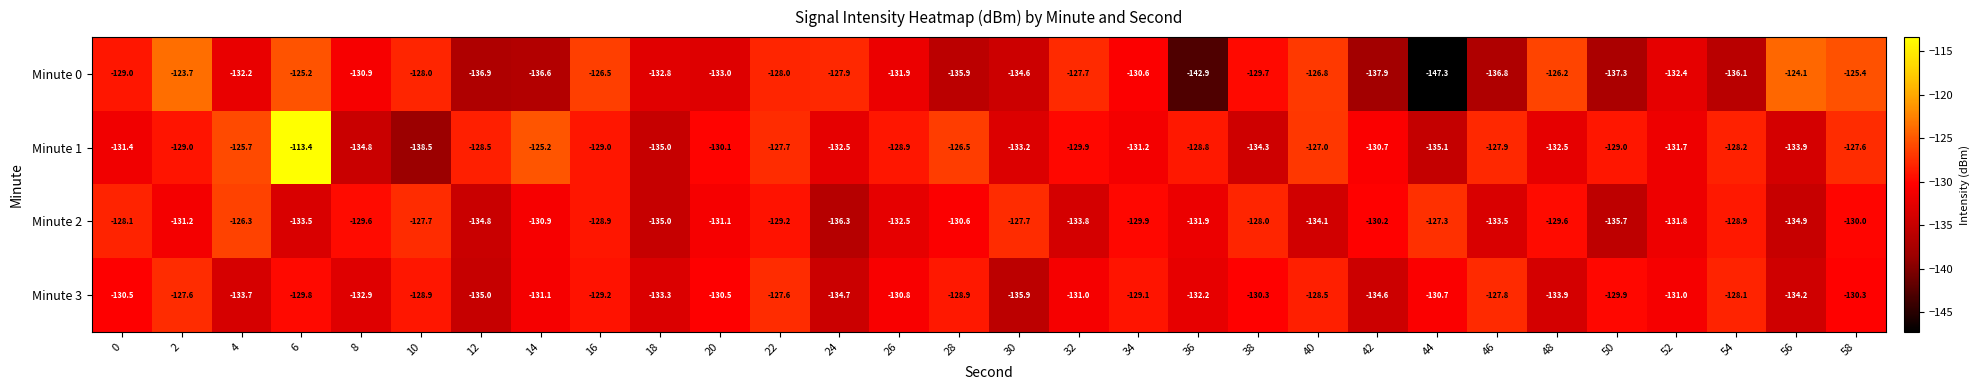

What is the minimum value shown in the chart?

-147.3